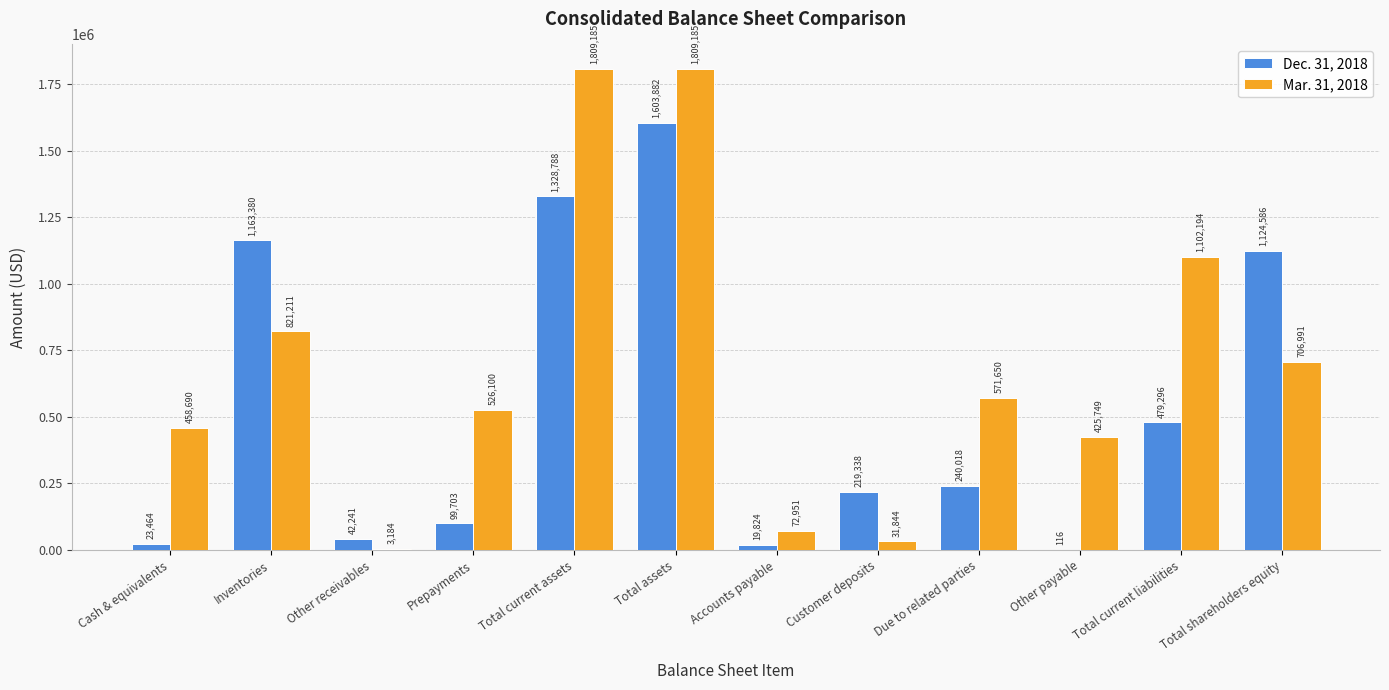

What is the spread (max minus min) of values at Customer deposits?

187494